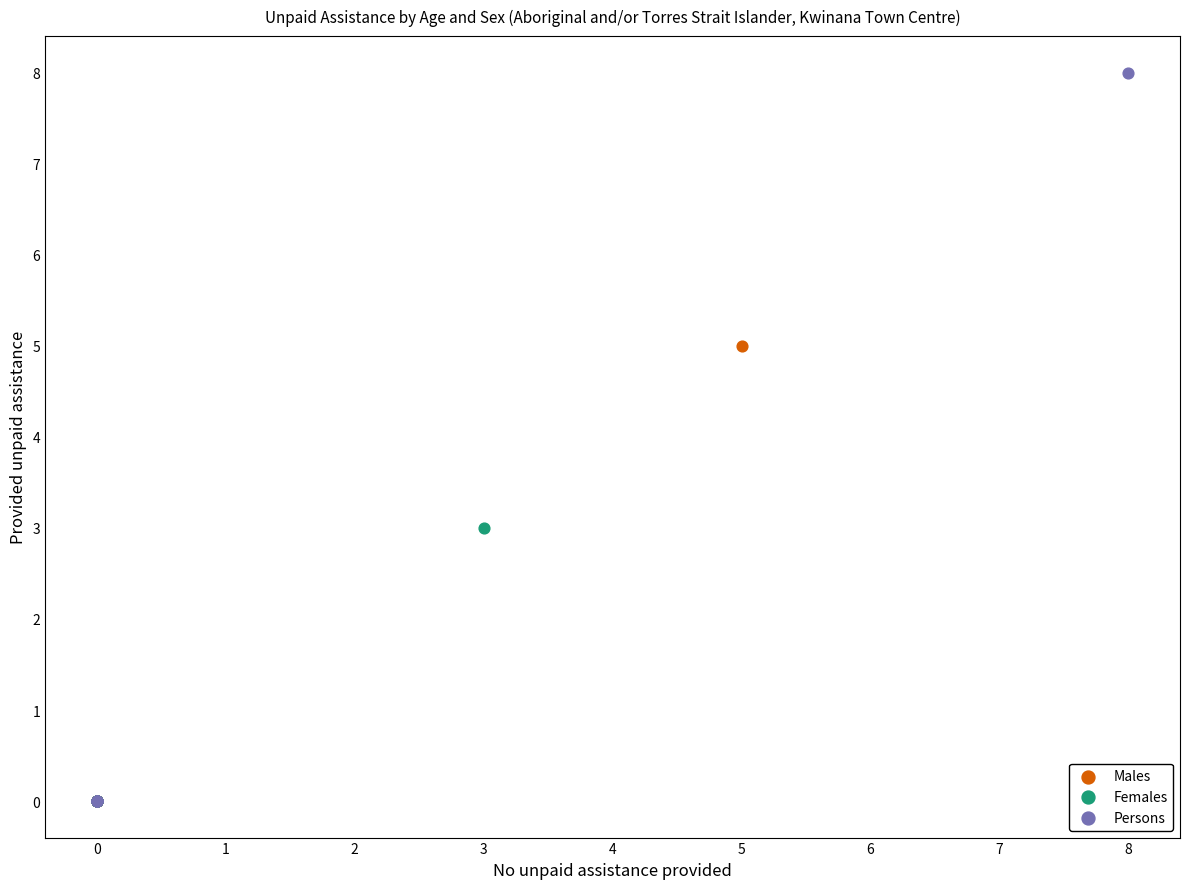

Which series has the widest spread of Y values?

Persons